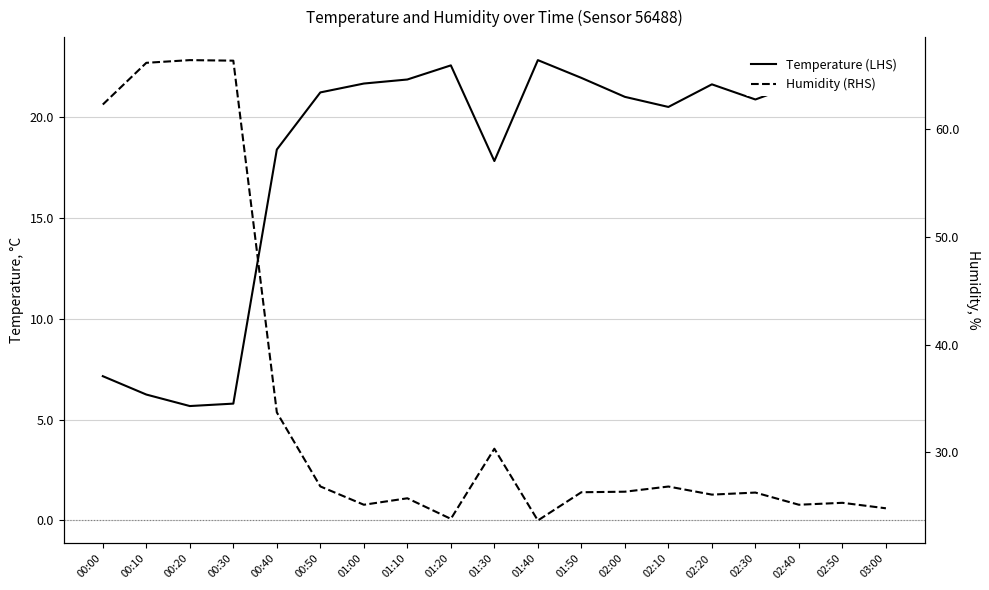

In Humidity (RHS), how many points are higher than both neighbors (excluding endpoints)?

6